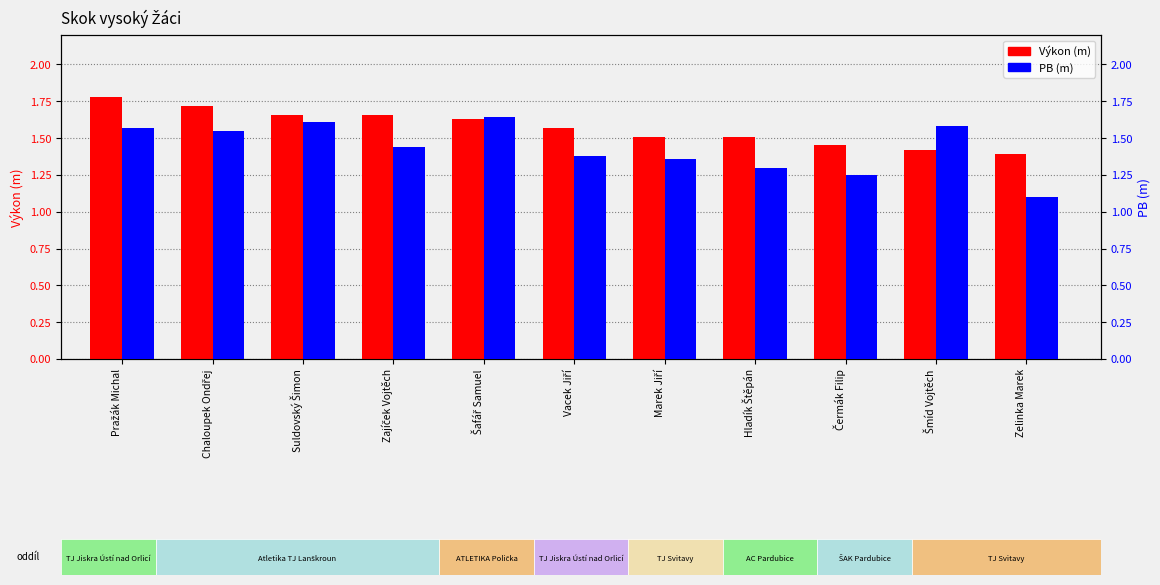

The PB (m) series shows 1.1 at Zelinka Marek. True or false?

True